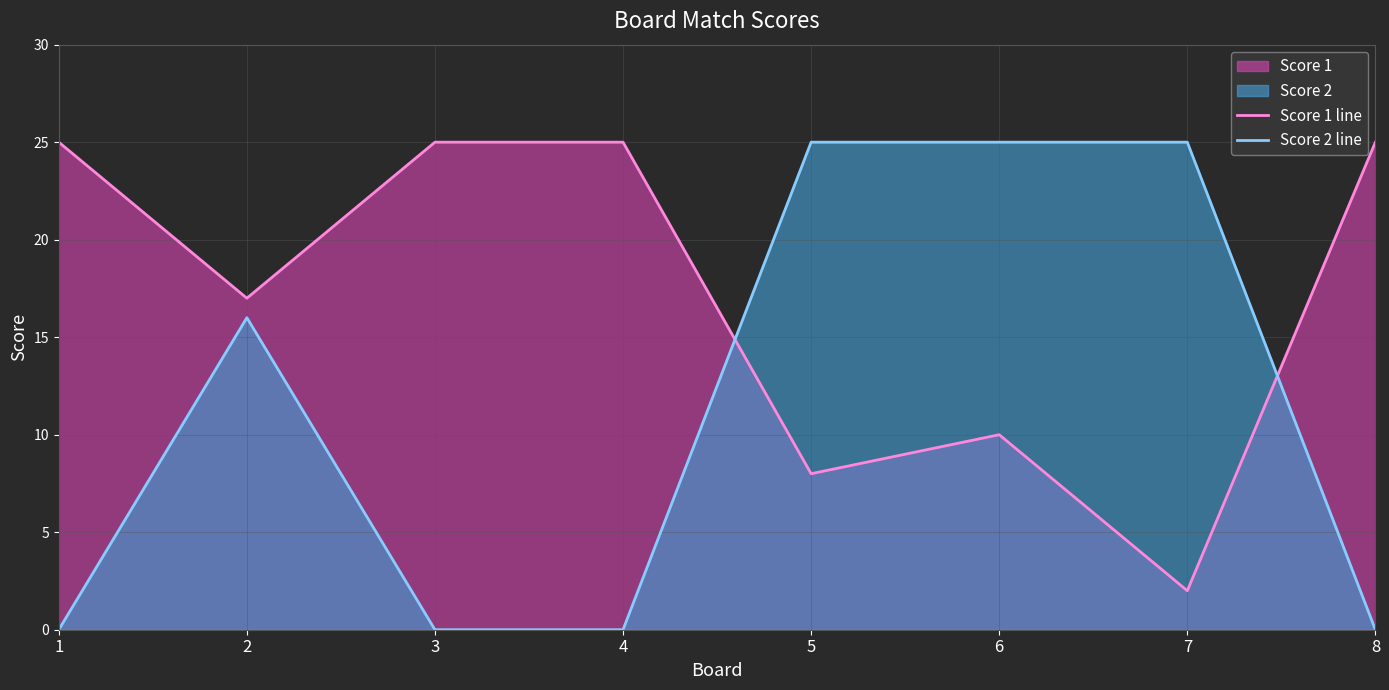

Reading left to right, list all the values displayed in this chart.

Score 1 line: 25	17	25	25	8	10	2	25
Score 2 line: 0	16	0	0	25	25	25	0